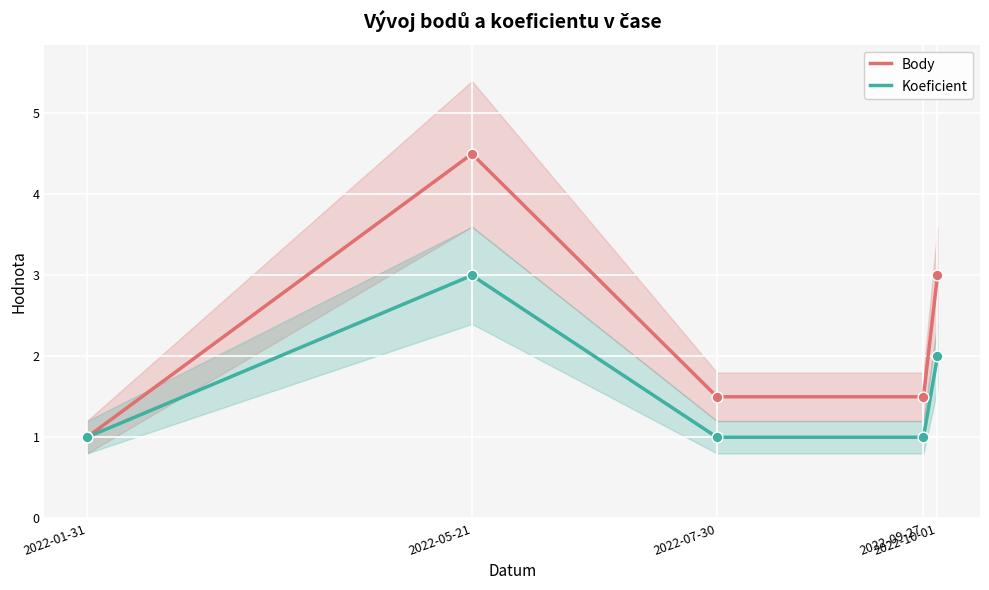

What are all the series names shown in the legend?

Body, Koeficient